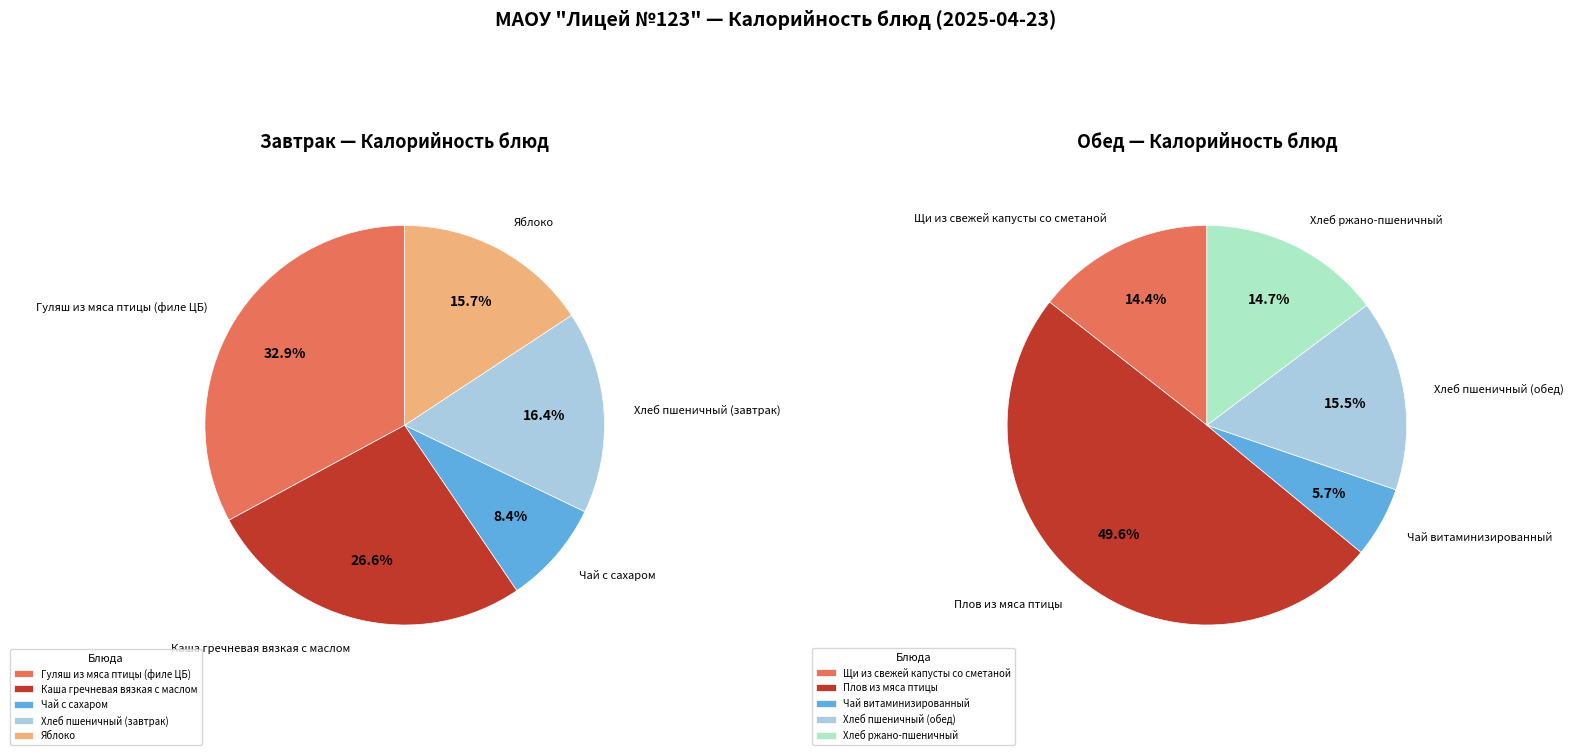

Approximately how many times larger is the value at Чай с сахаром compared to Гуляш из мяса птицы (филе ЦБ)?

0.3